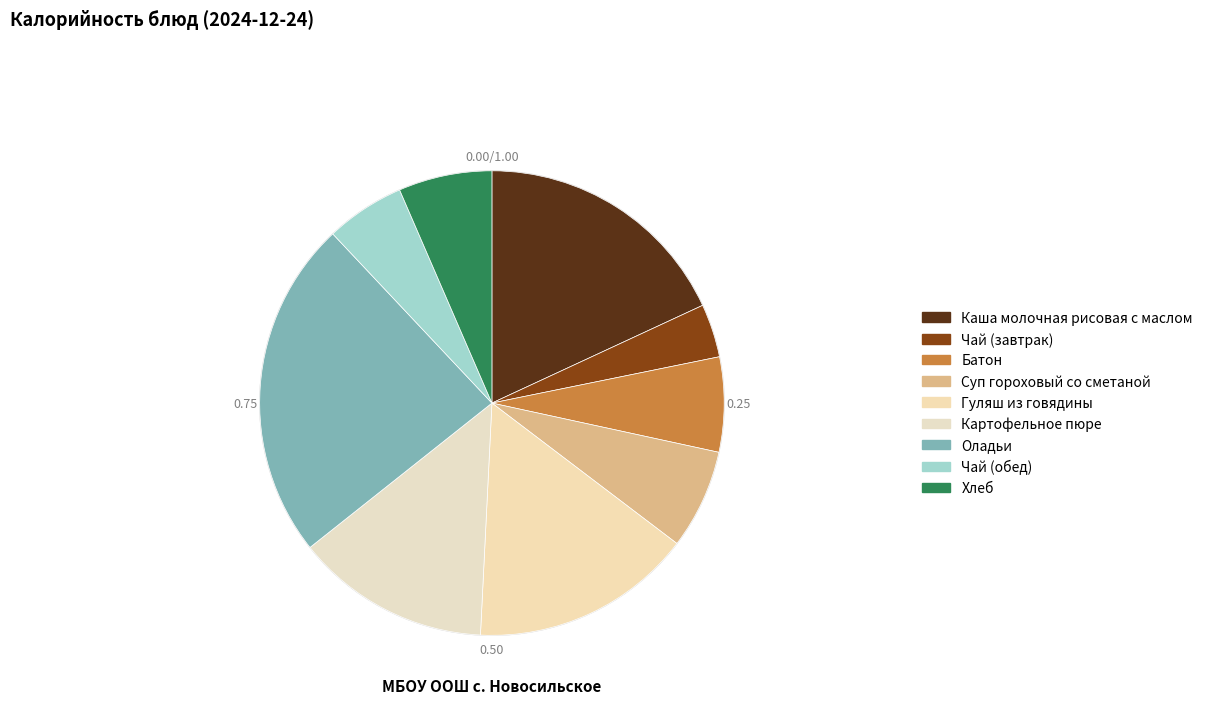

Between Батон and Суп гороховый со сметаной, which is larger?

Суп гороховый со сметаной